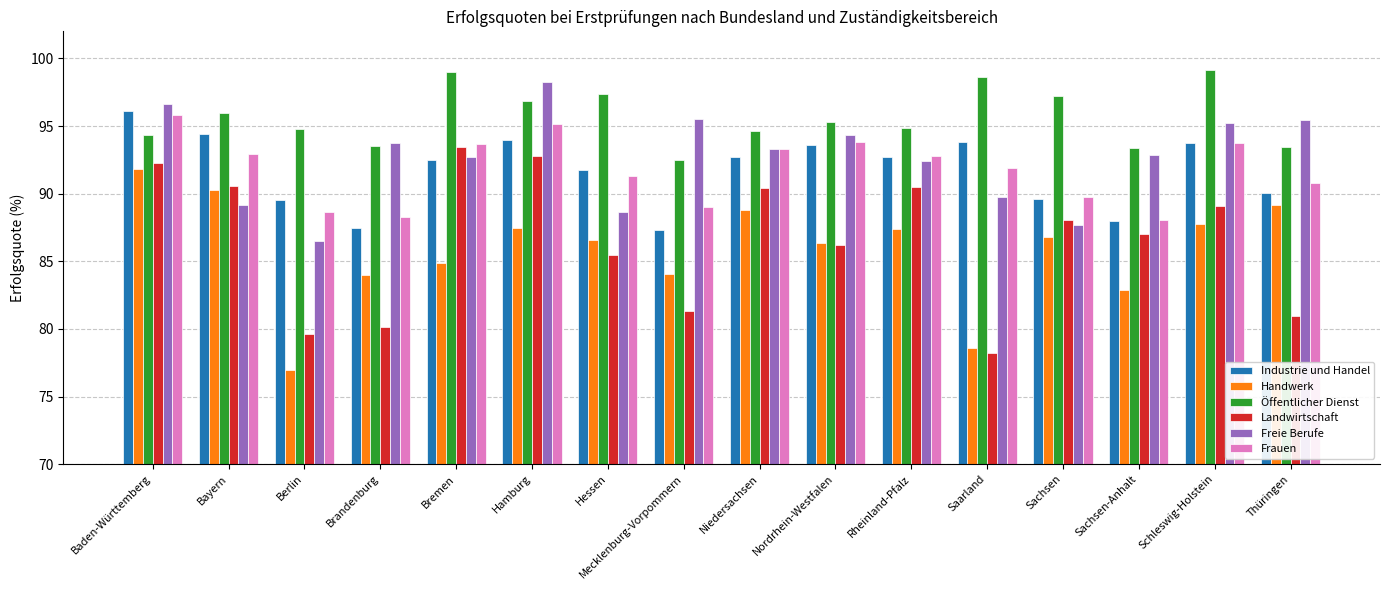

Which series has the largest total across all categories?

Öffentlicher Dienst